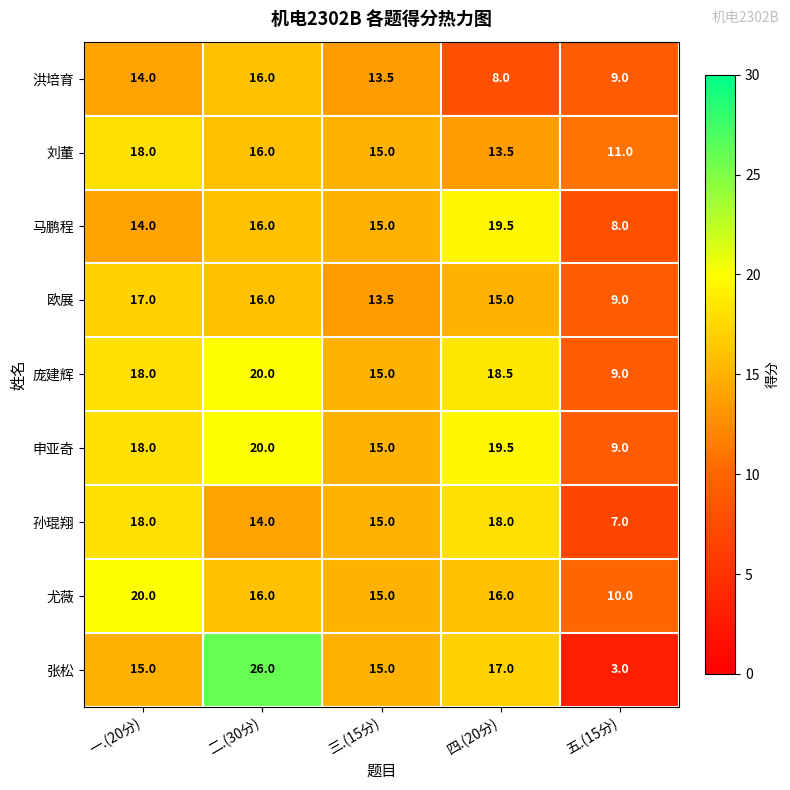

Which series changed the most between 四.(20分) and 五.(15分)?

张松